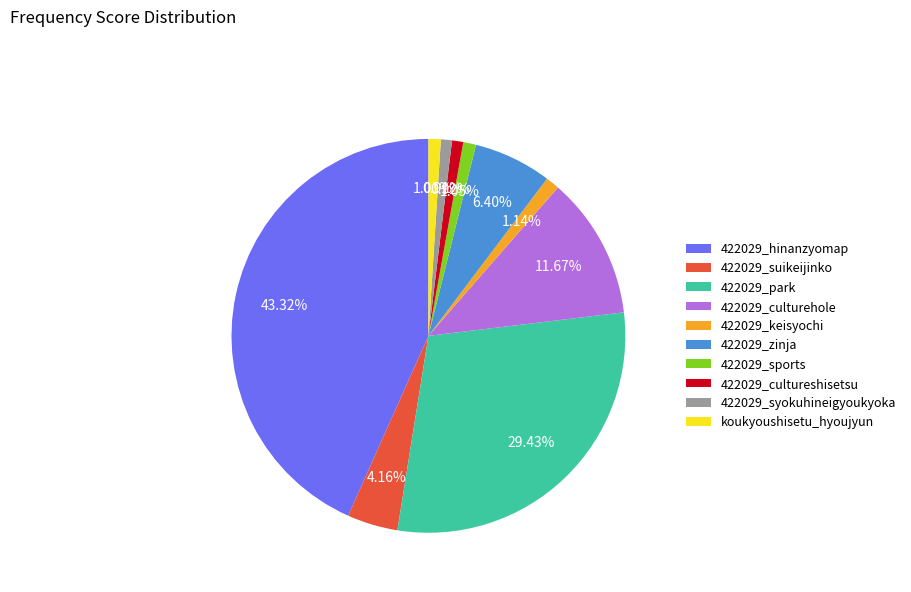

To the nearest percent, what is the difference between the largest and smallest slice percentages?

42%